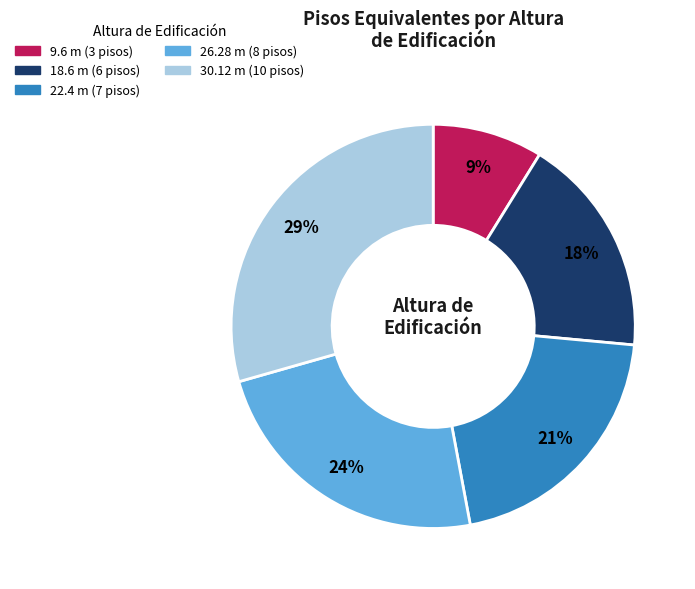

Is there any slice that represents more than half of the pie?

No